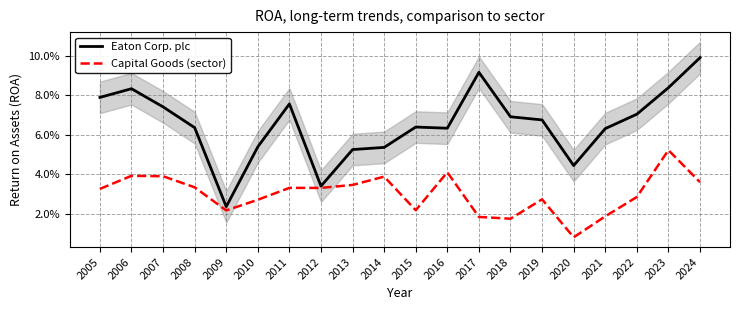

Where is Capital Goods (sector) nearest to the value 0?

2020